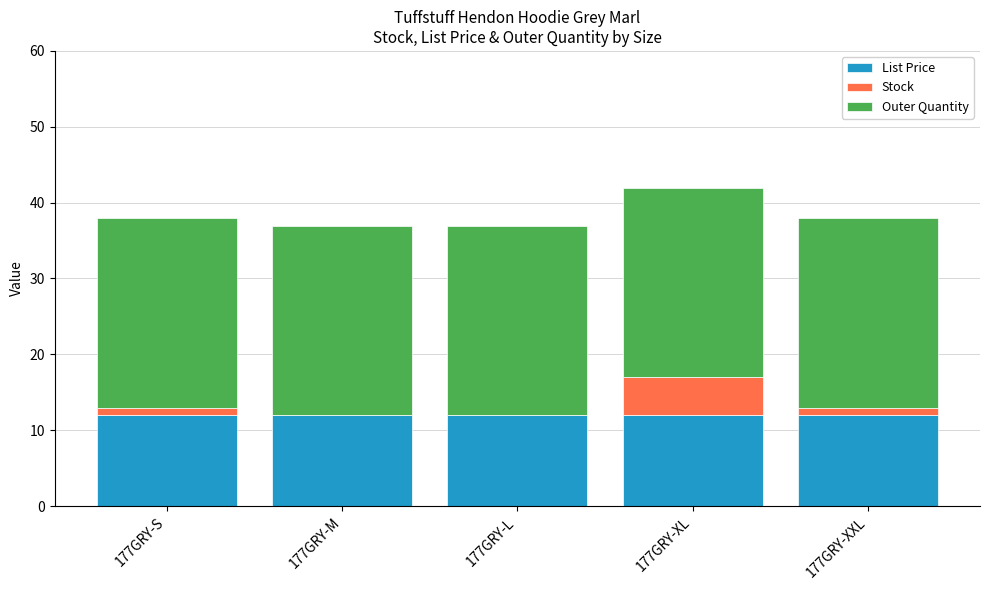

What is the total value across all series at 177GRY-M?

37.0